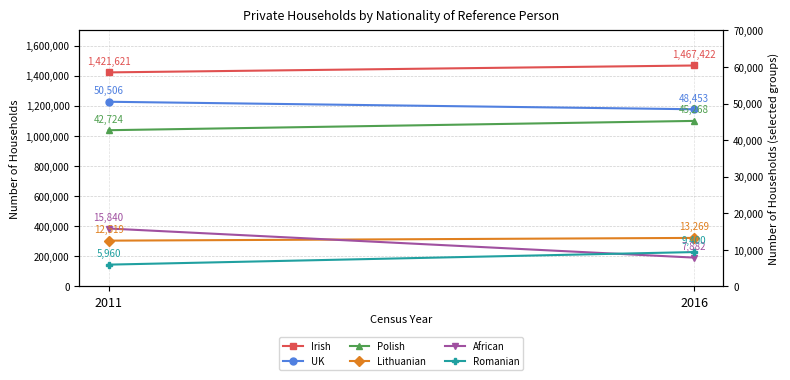

Reading right to left, transcribe all the data shown in this chart.

Irish: 1467422	1421621
UK: 48453	50506
Polish: 45268	42724
Lithuanian: 13269	12519
African: 7882	15840
Romanian: 9400	5960